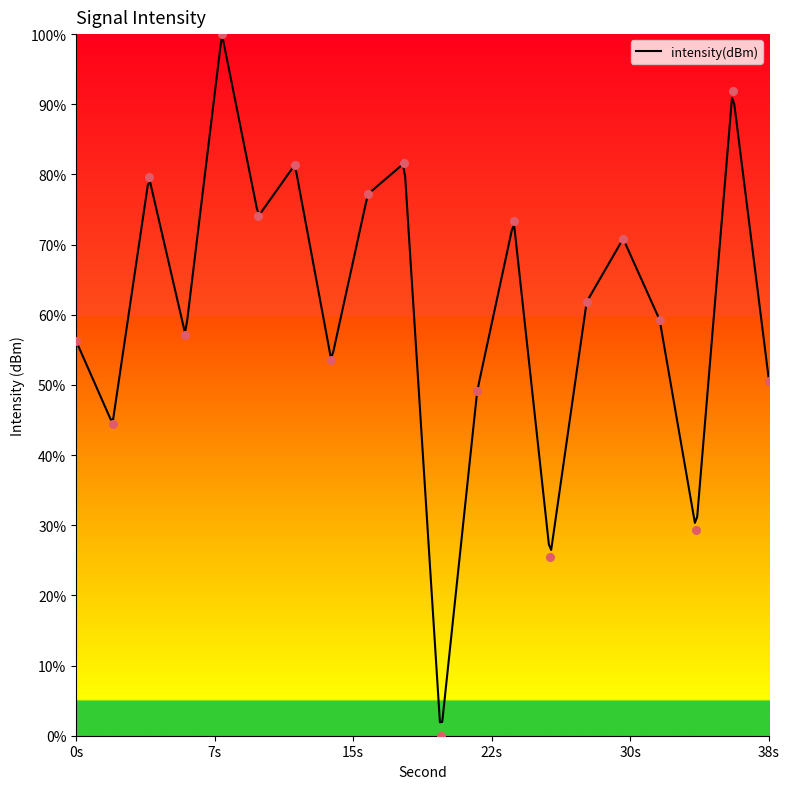

What is the change in value from 28 to 34?

-32.5